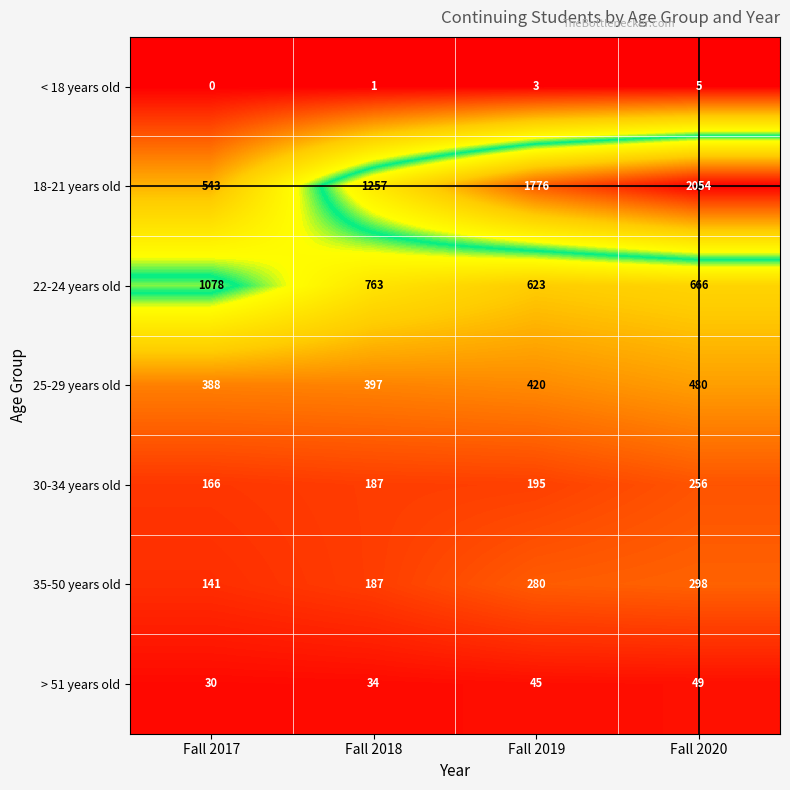

Which series has the largest total across all categories?

18-21 years old